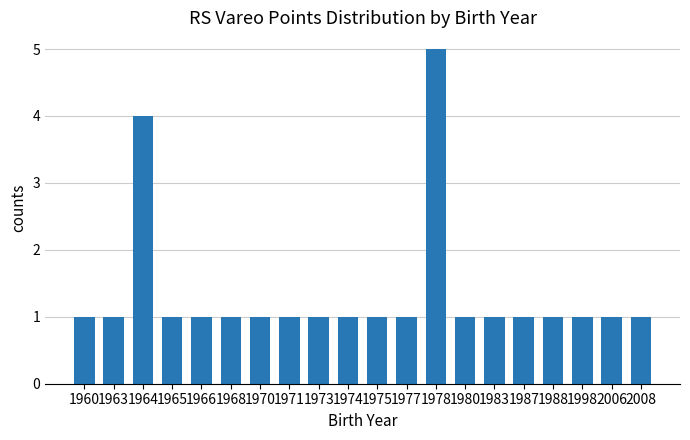

Reading left to right, transcribe all the data shown in this chart.

1	1	4	1	1	1	1	1	1	1	1	1	5	1	1	1	1	1	1	1